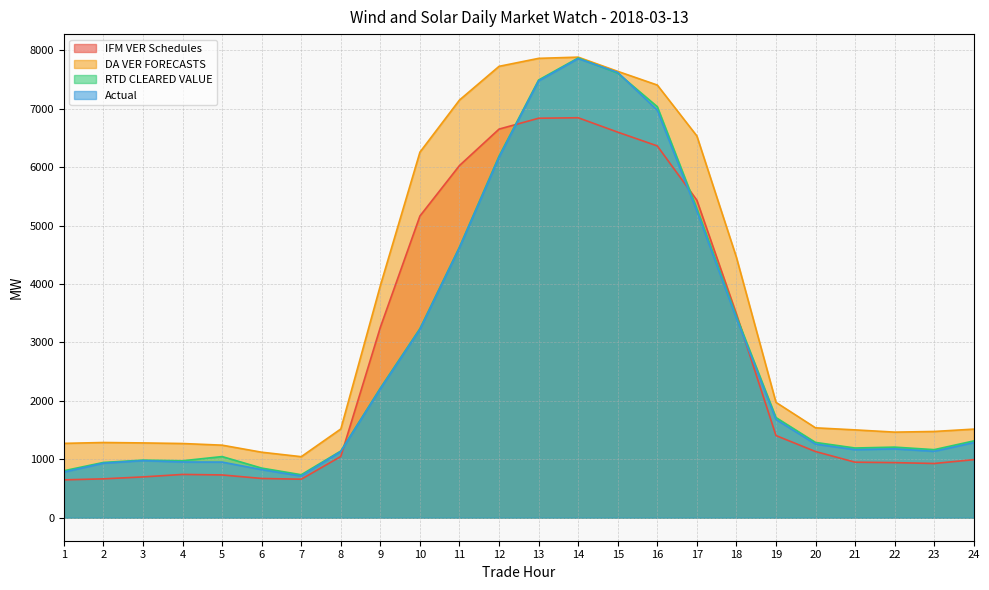

List the labels in order of Actual value, smallest first.

7, 1, 6, 2, 5, 4, 3, 8, 23, 21, 22, 20, 24, 19, 9, 10, 18, 11, 17, 12, 16, 13, 15, 14